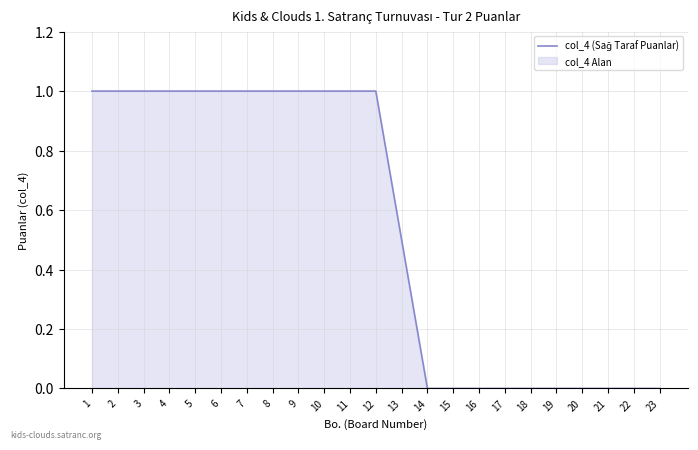

The chart shows a value of 0.5 at 20. True or false?

False